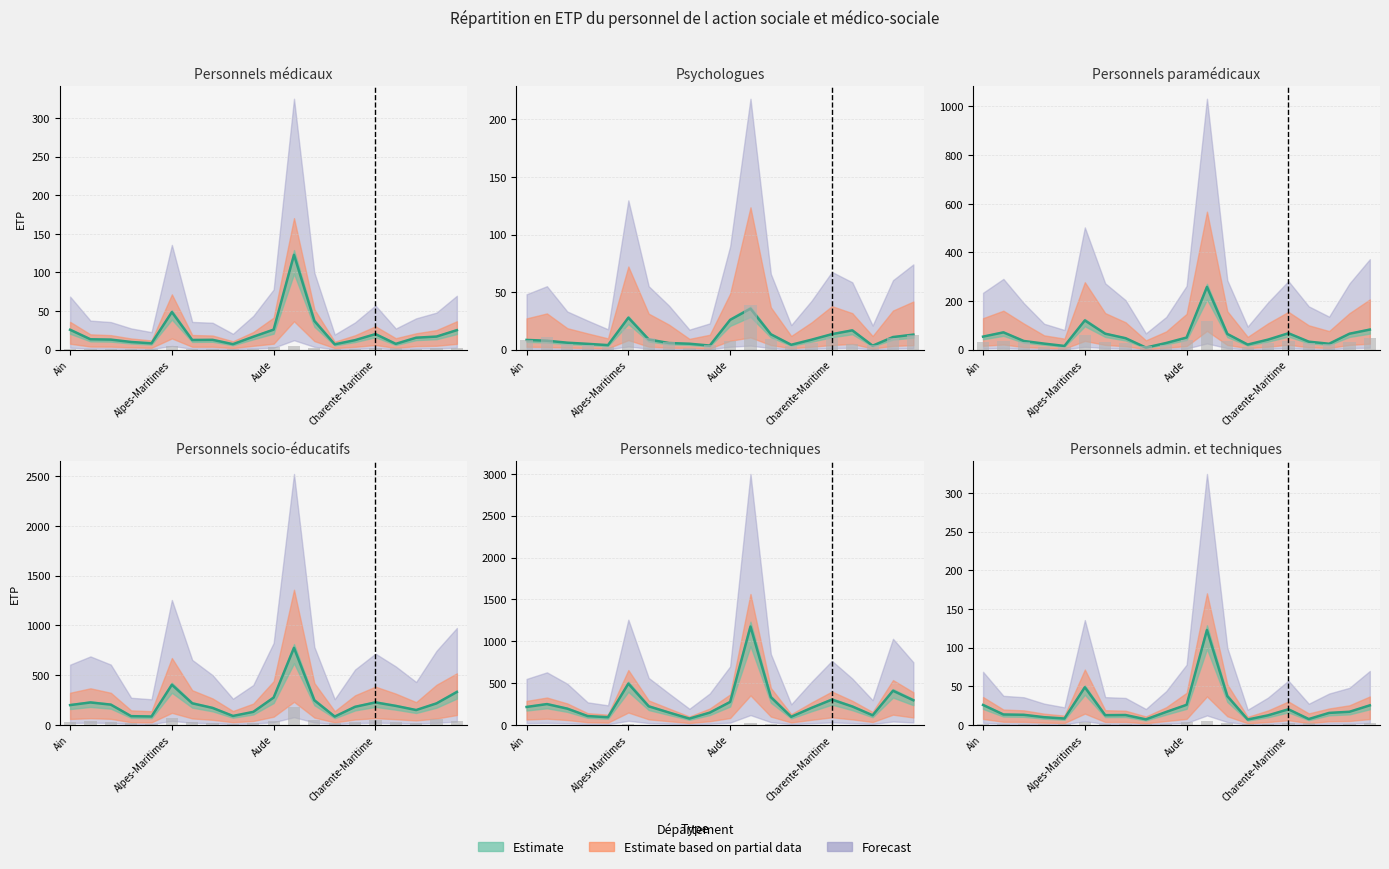

What is the label of the 11th bar from the left?

Aude